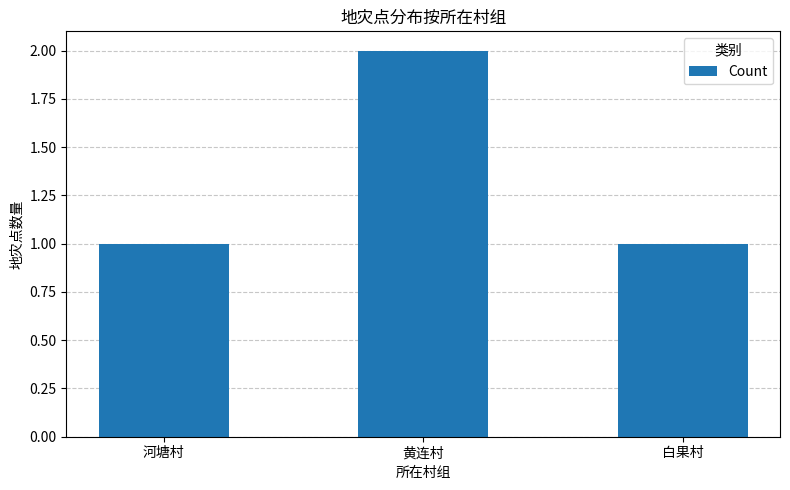

Is it true that the value at 黄连村 is 2?

True